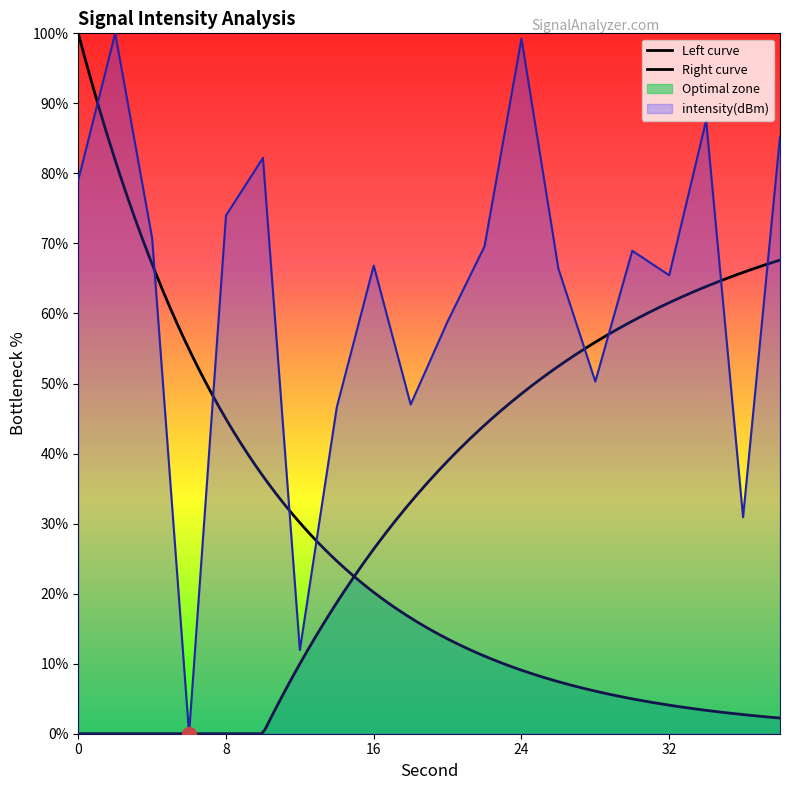

The chart shows a value of 46.6 at 14. True or false?

True